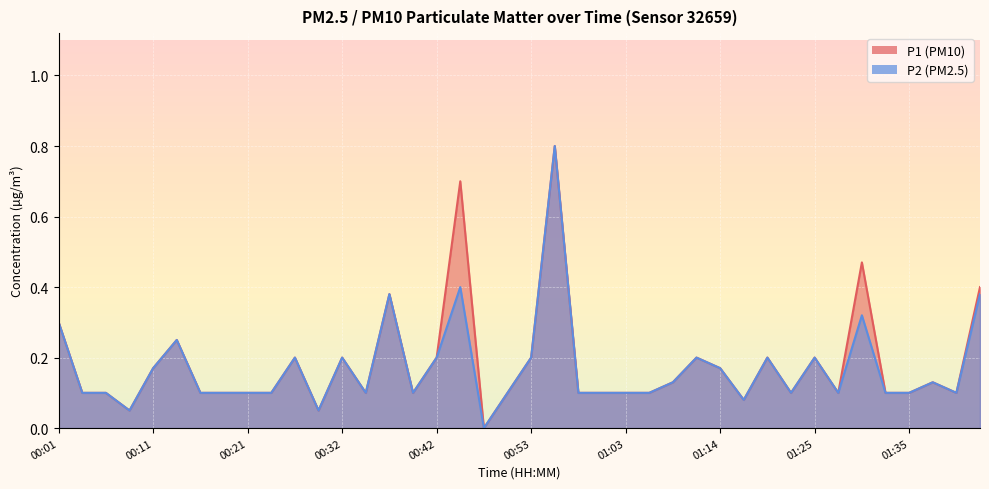

True or false: P2 and P1 cross at least once.

False